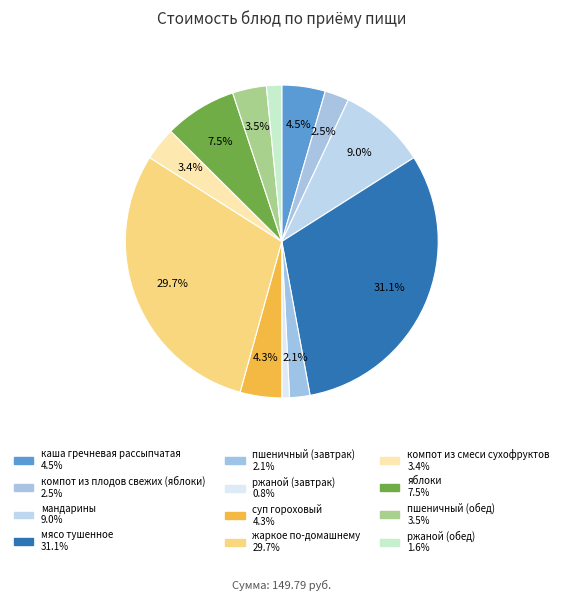

What is the largest slice in the pie chart?

мясо тушенное